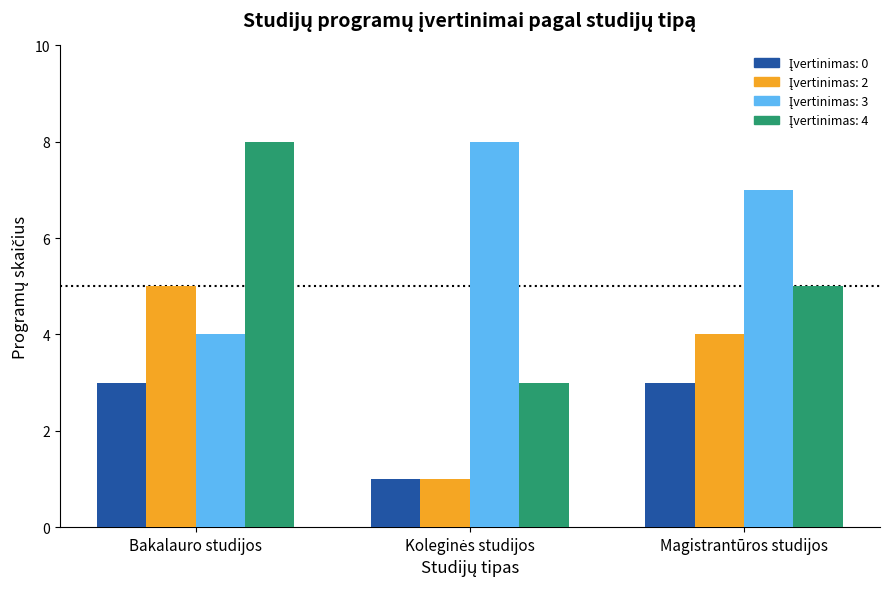

What is the difference between the highest and lowest values at Magistrantūros studijos?

4